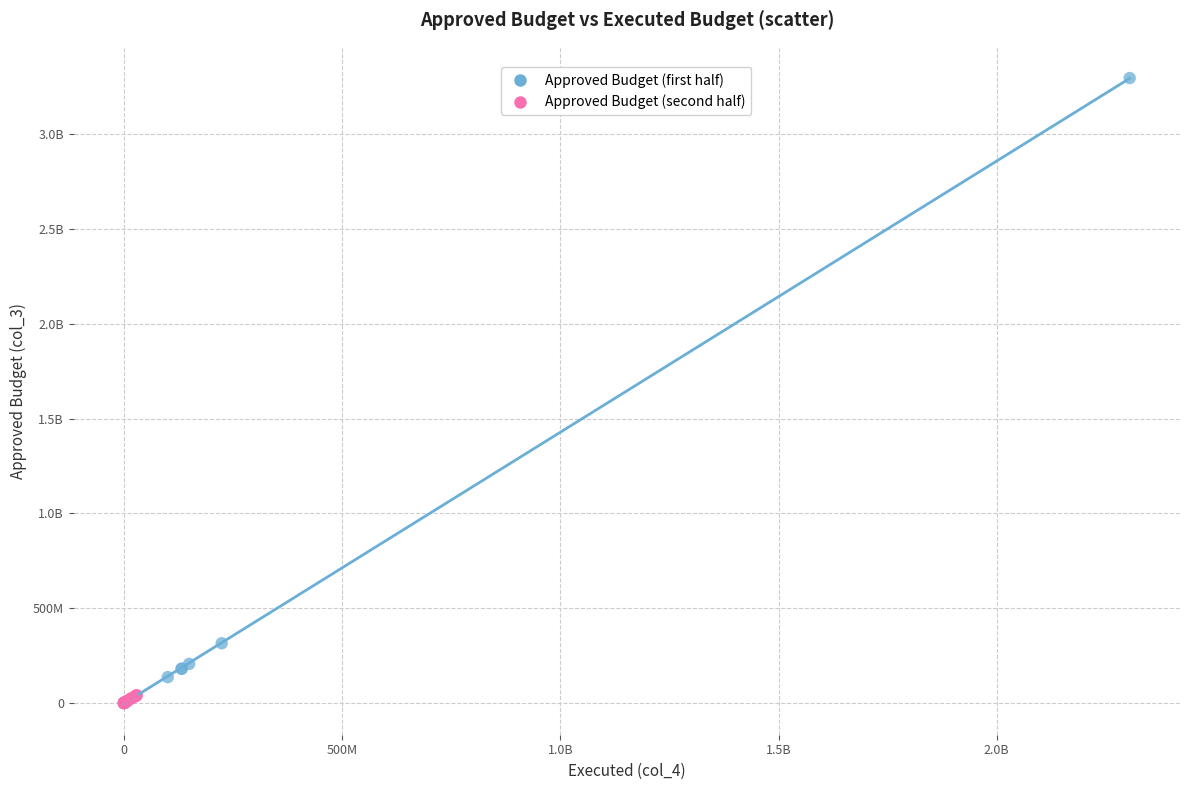

What are all the series names shown in the legend?

Approved Budget (first half), Approved Budget (second half)